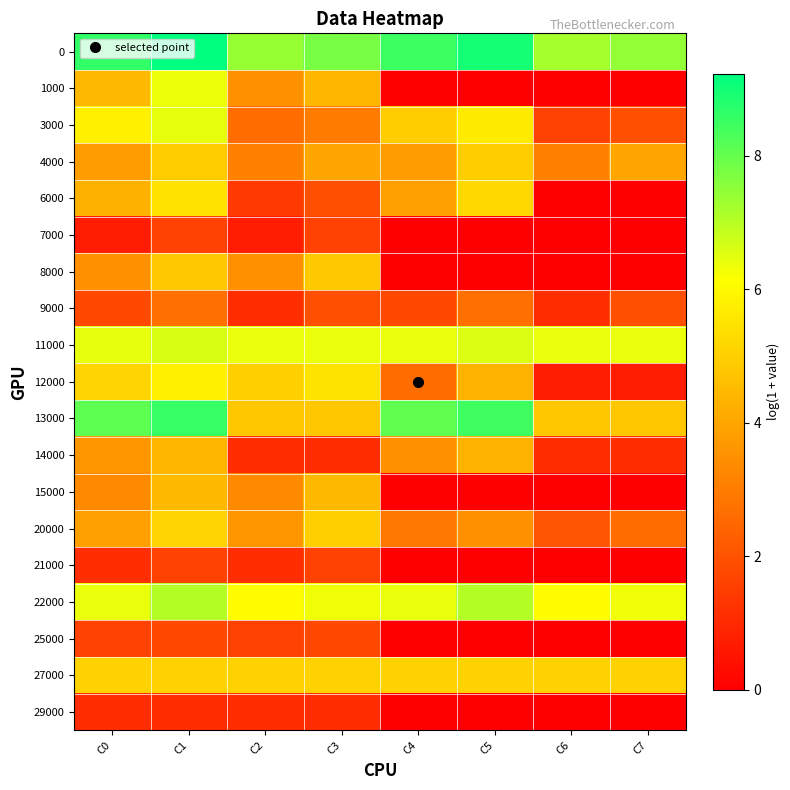

What is the greatest value displayed?

9.2